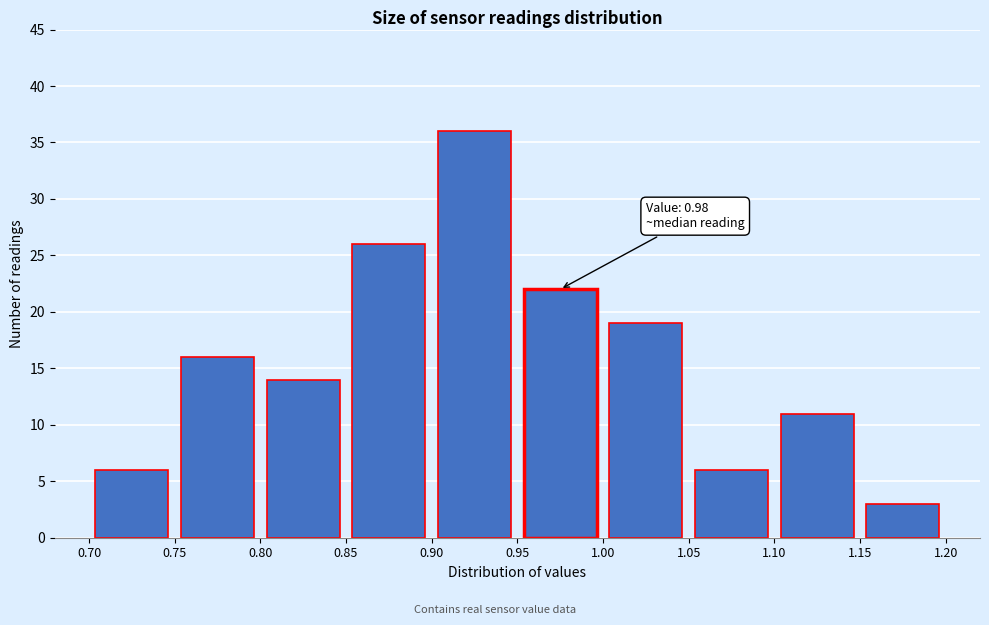

Over which range of the x-axis is the bar tallest?

0.90 to 0.95